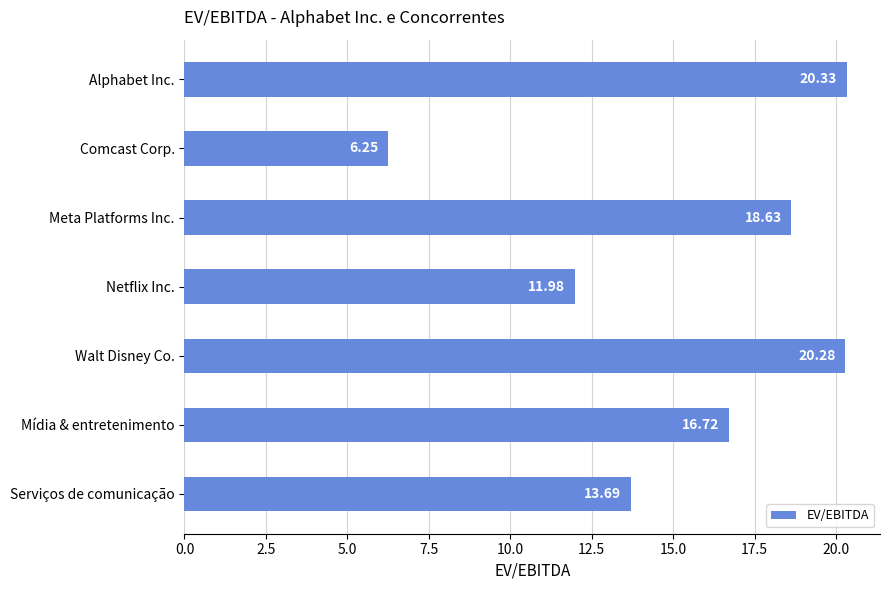

List the labels in order of value, largest first.

Alphabet Inc., Walt Disney Co., Meta Platforms Inc., Mídia & entretenimento, Serviços de comunicação, Netflix Inc., Comcast Corp.